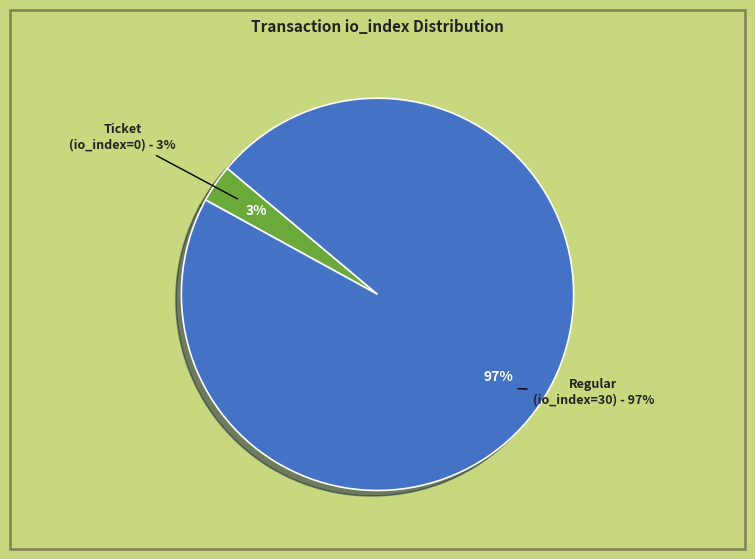

Is it true that Regular (io_index=30) is 85% of the pie?

False